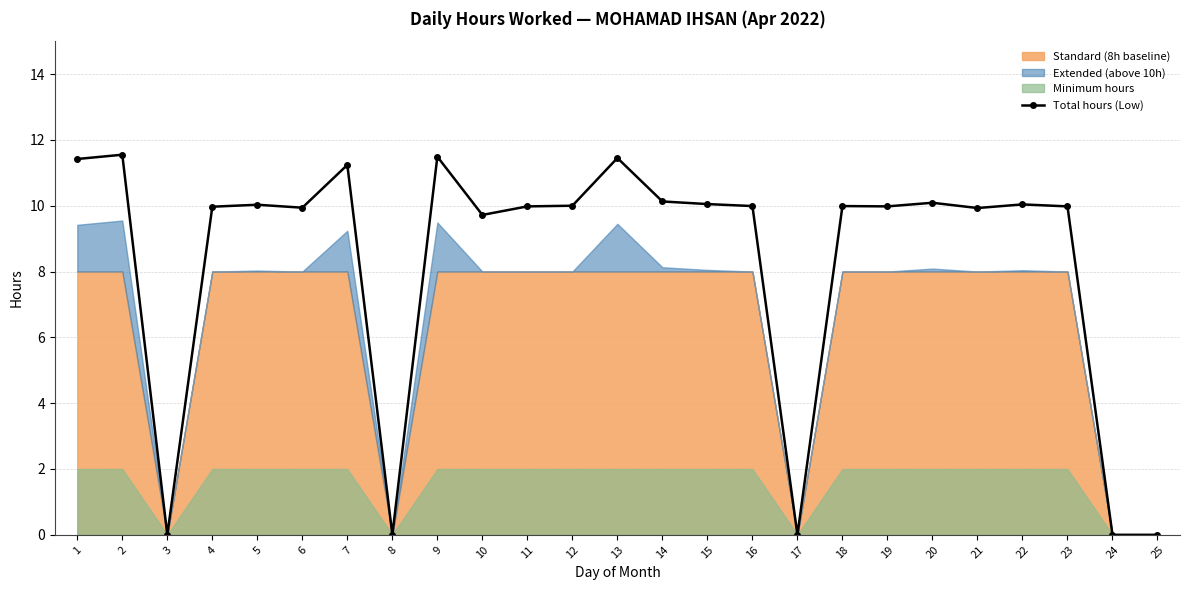

What is the average value?

8.3